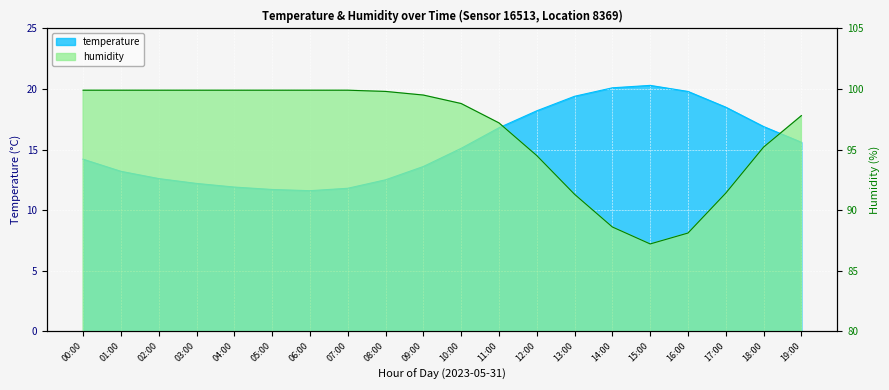

True or false: temperature has a value of 20.3 at 15:00.

True